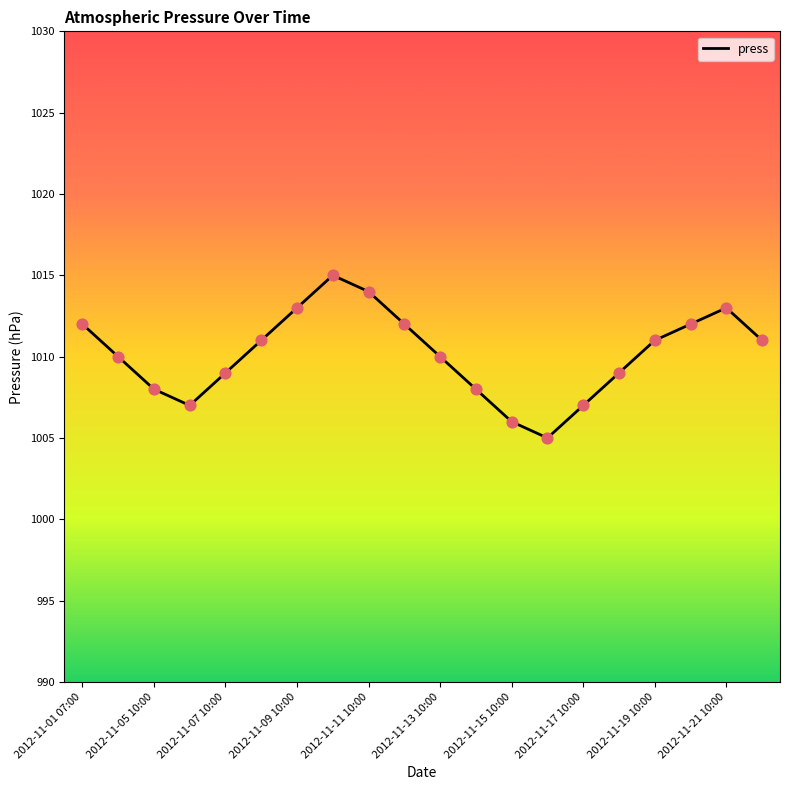

What is the difference between the maximum and minimum values?

10